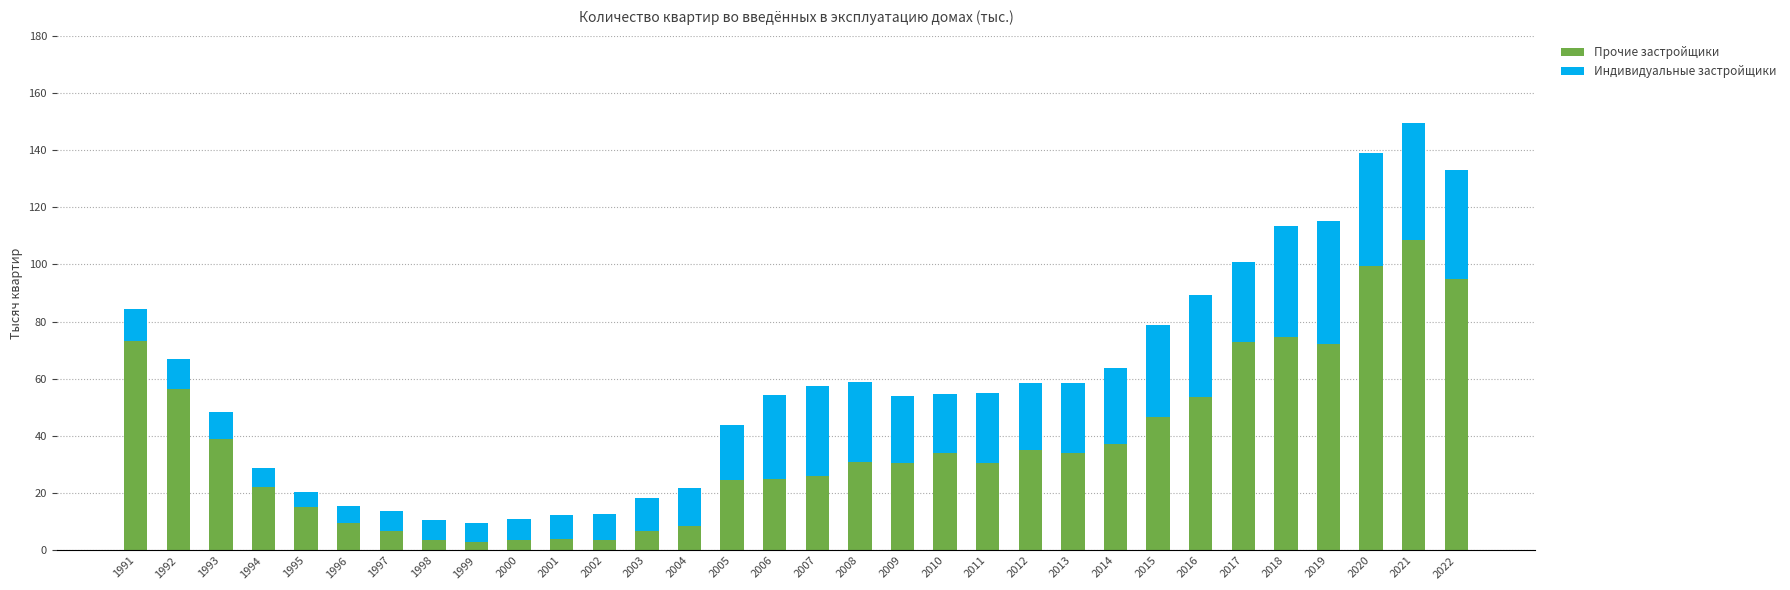

What is the highest value of the Прочие застройщики series?

108.7